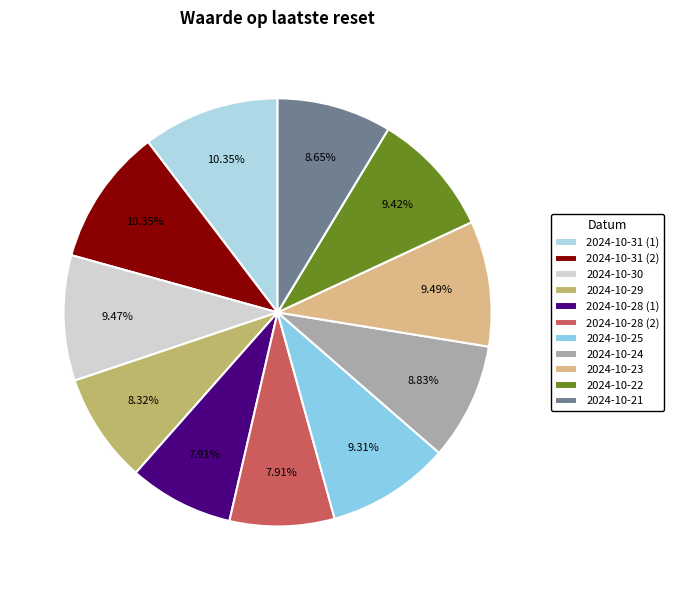

To the nearest percent, what is the difference between the largest and smallest slice percentages?

2%